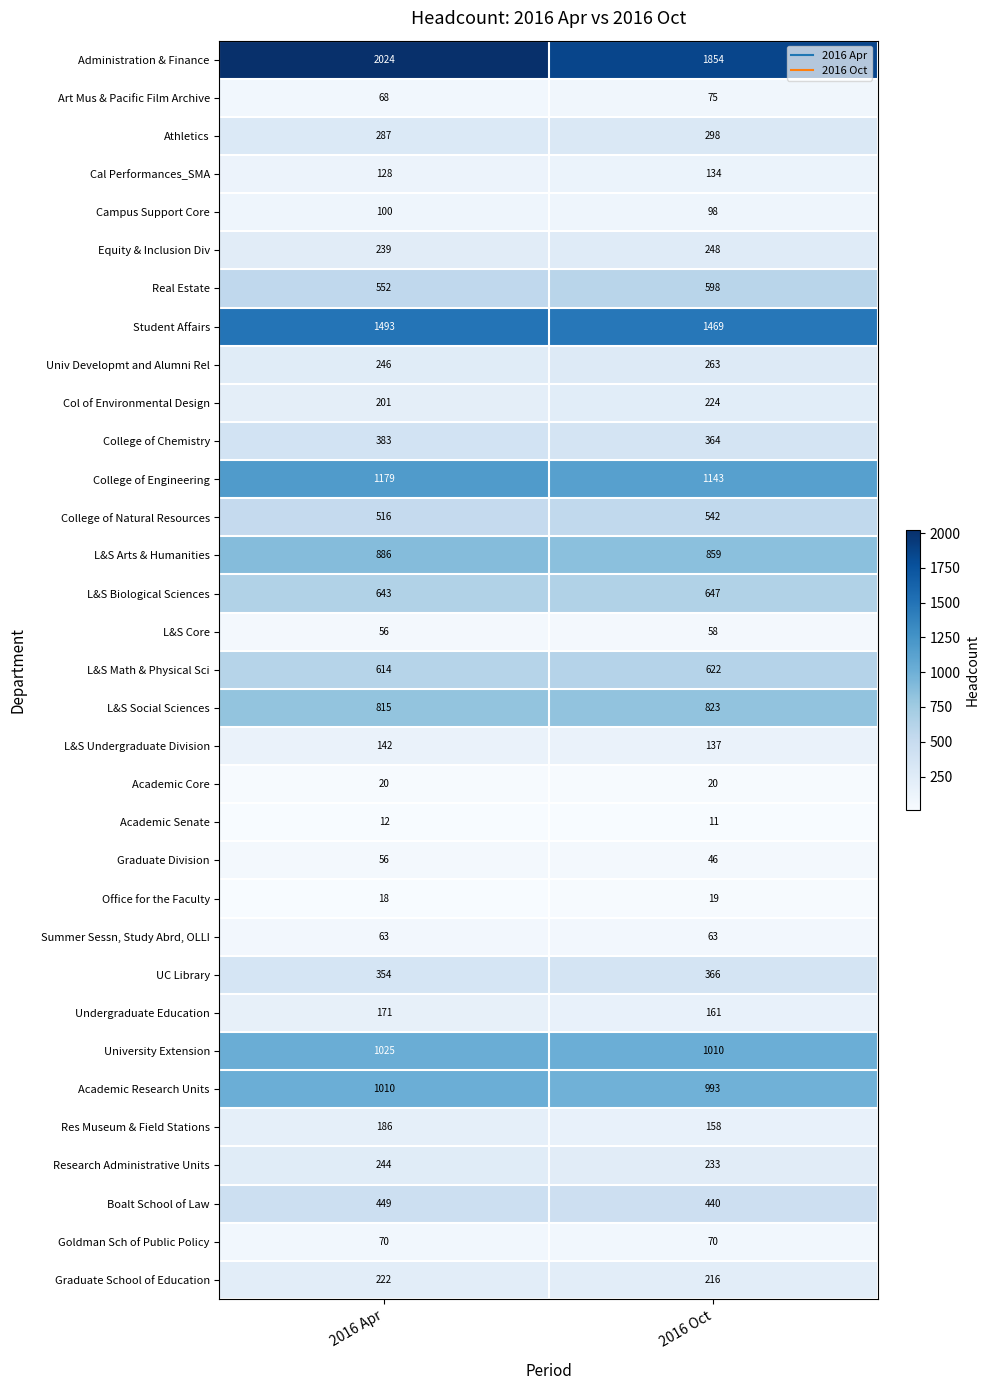

What is the difference between the maximum and minimum values in the College of Natural Resources series?

26